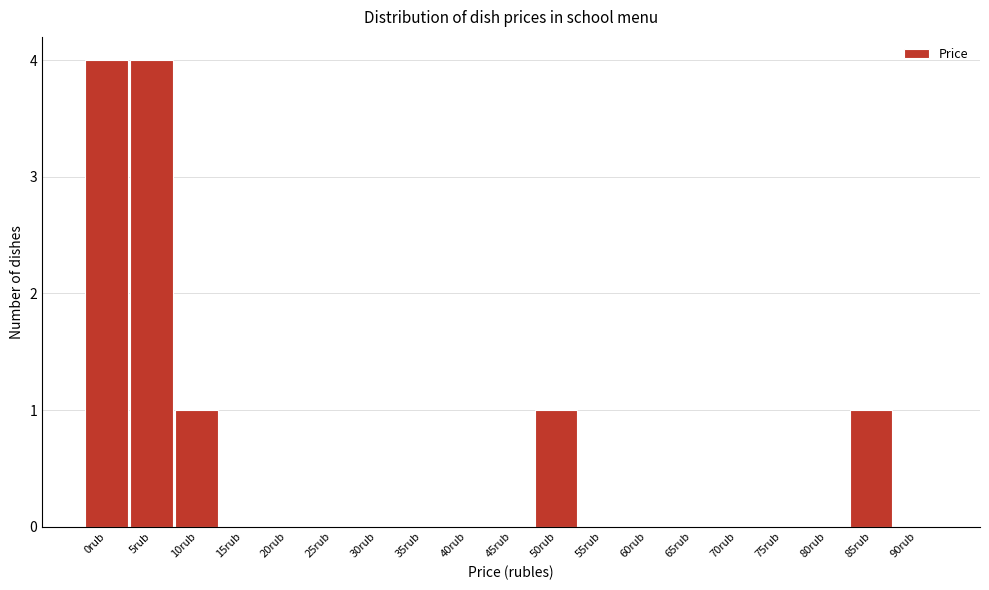

Reading left to right, transcribe all the data shown in this chart.

0rub=4	5rub=4	10rub=1	15rub=0	20rub=0	25rub=0	30rub=0	35rub=0	40rub=0	45rub=0	50rub=1	55rub=0	60rub=0	65rub=0	70rub=0	75rub=0	80rub=0	85rub=1	90rub=0